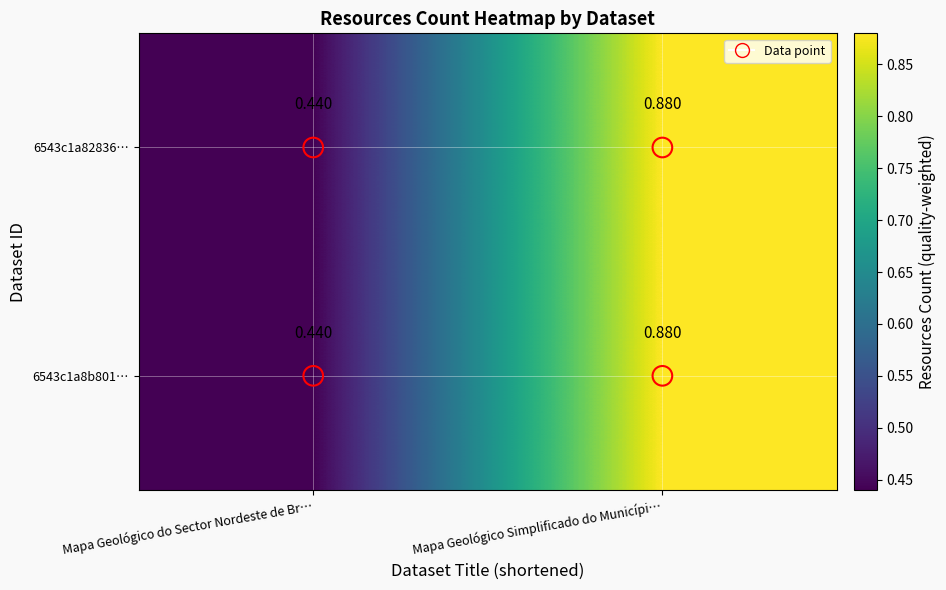

At which category is the sum across all series the highest?

Mapa Geológico Simplificado do Municípi…